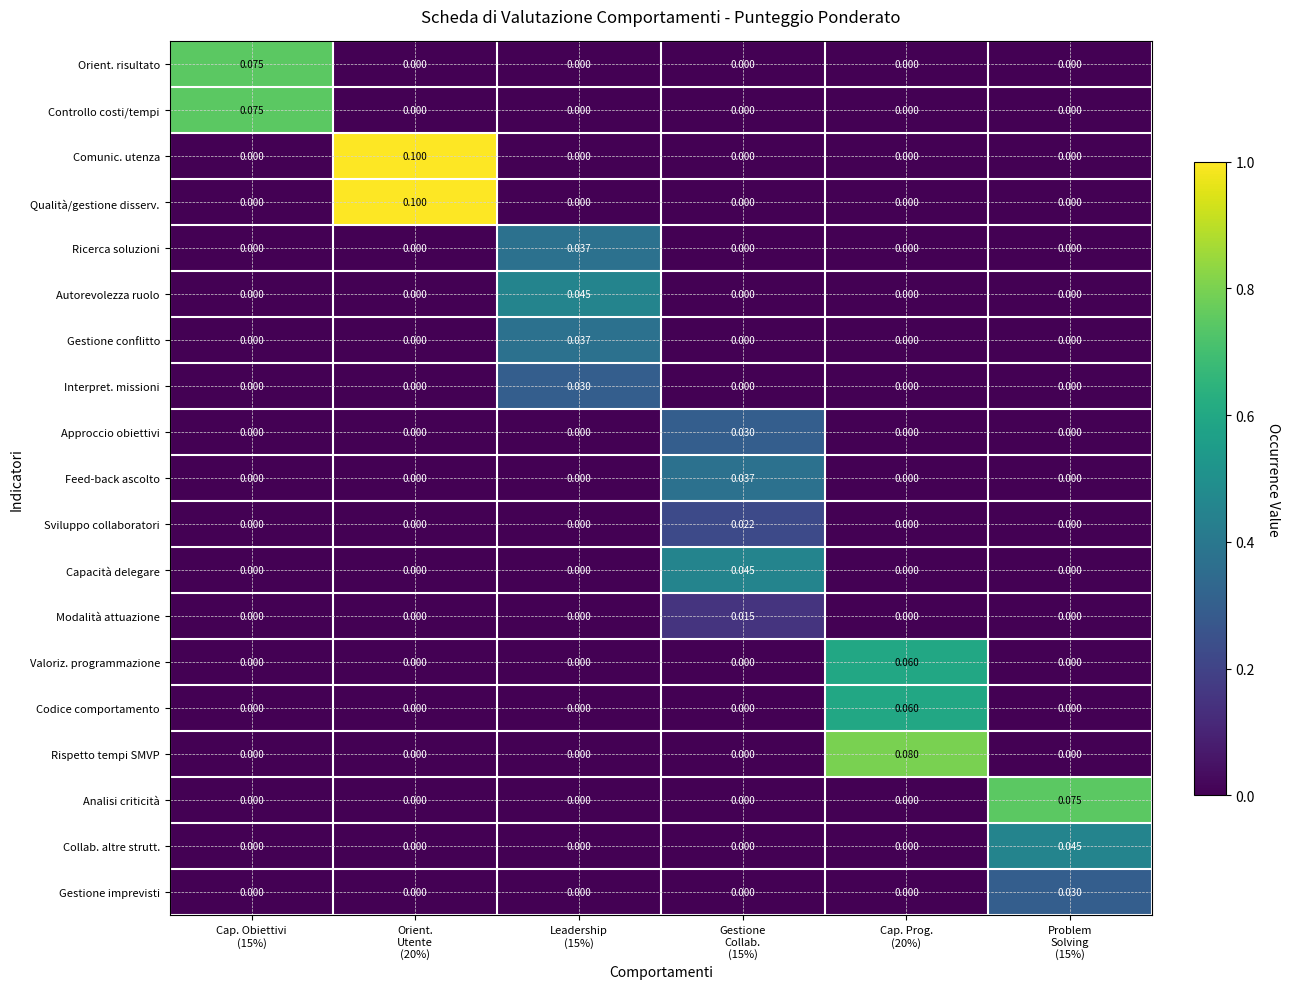

How many values in Analisi criticità are above zero?

1